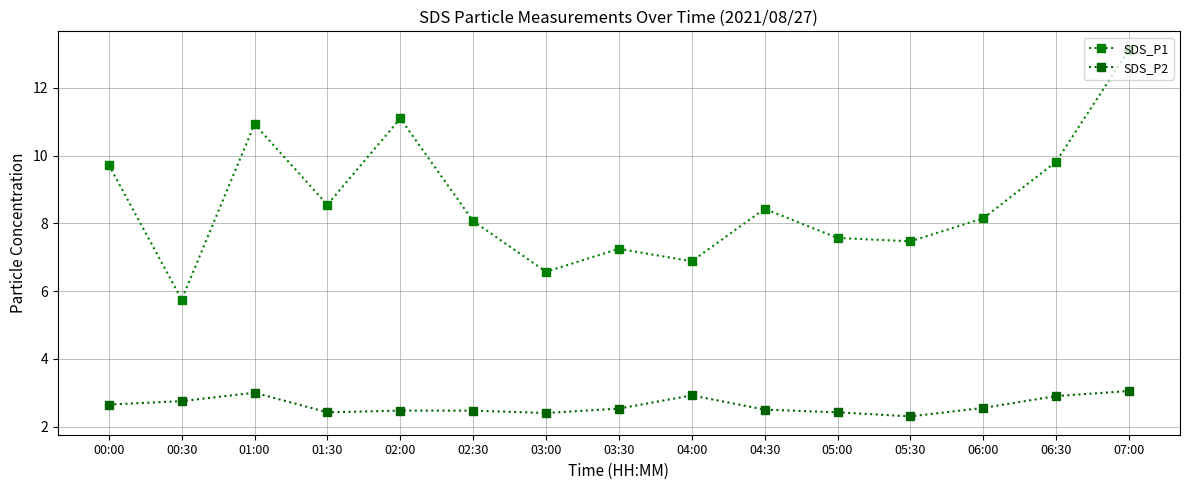

Does the chart have visible grid lines?

Yes